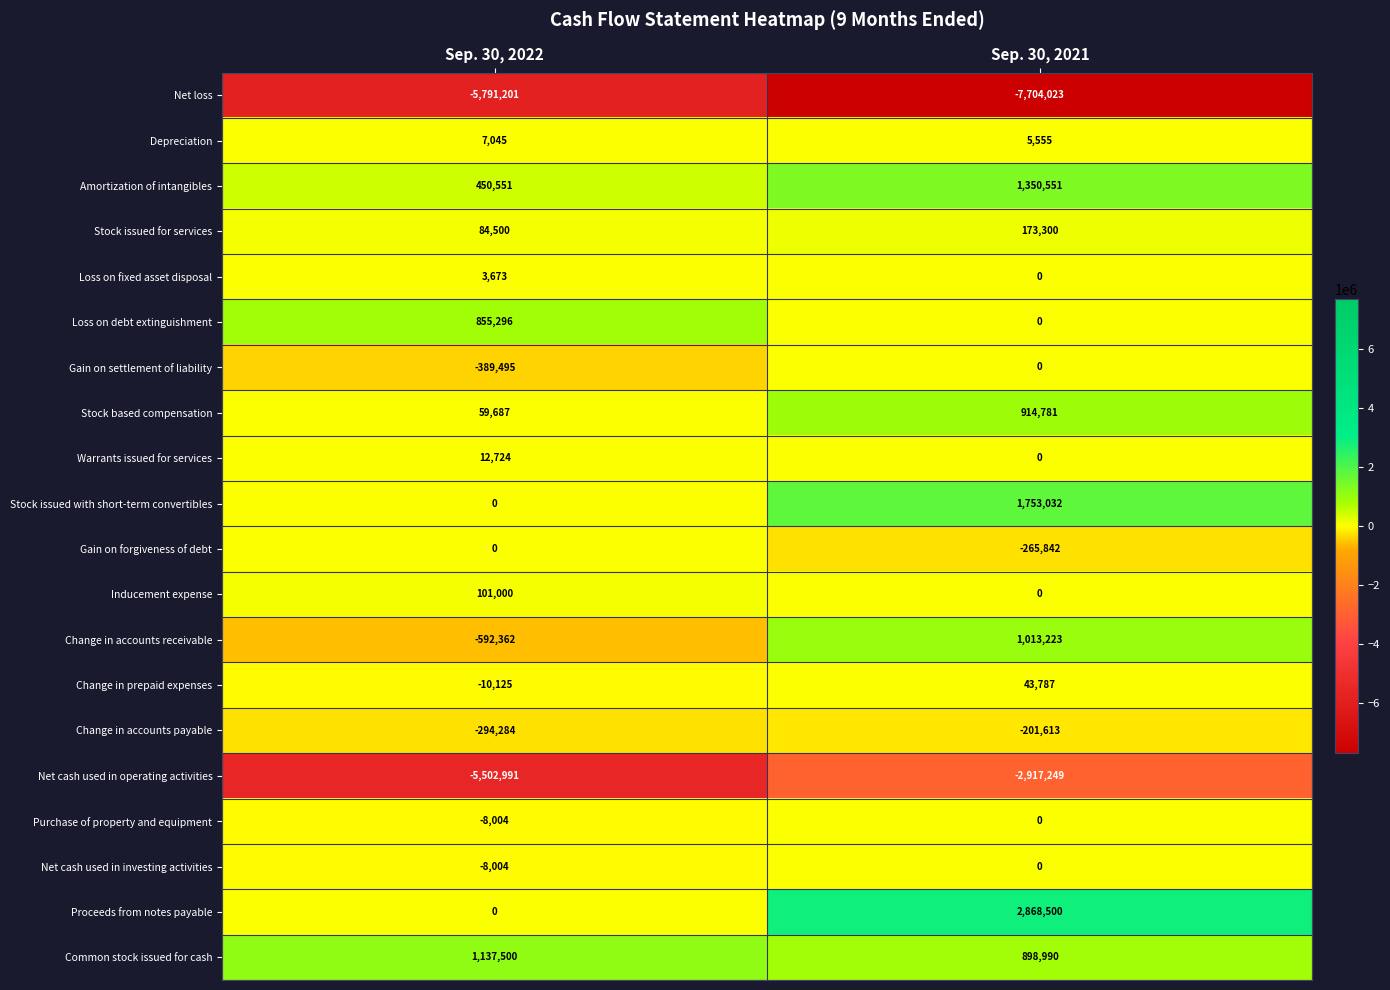

Between Sep. 30, 2022 and Sep. 30, 2021, which series saw the biggest shift?

Proceeds from notes payable